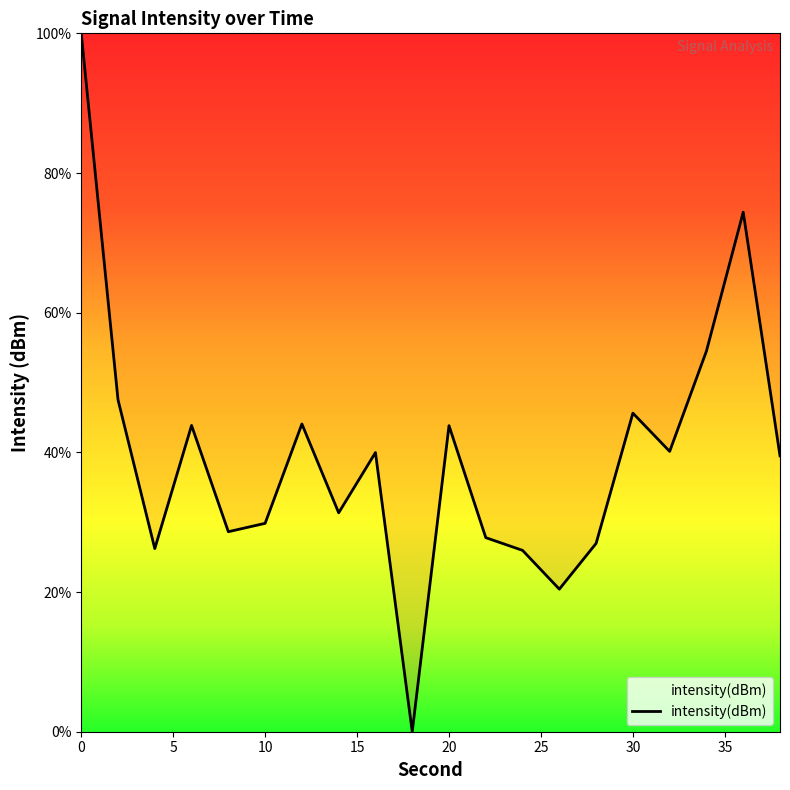

What is the maximum value shown in the chart?

100.0